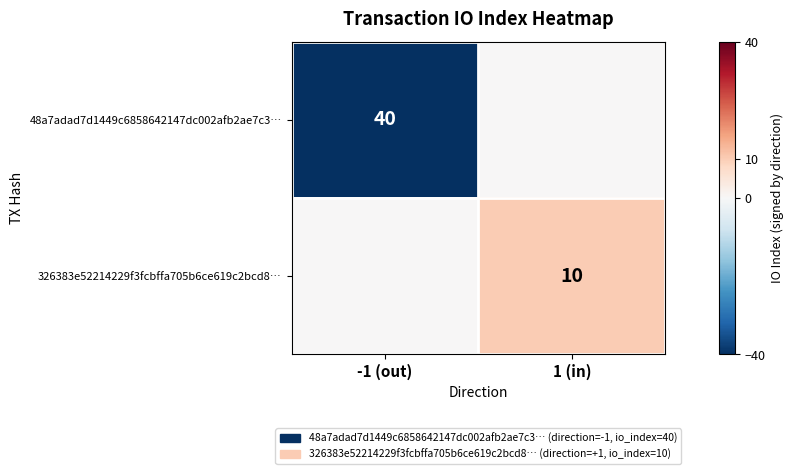

Is the value of 326383e52214229f3fcbffa705b6ce619c2bcd8… at 1 (in) greater than the value of 48a7adad7d1449c6858642147dc002afb2ae7c3… at -1 (out)?

No